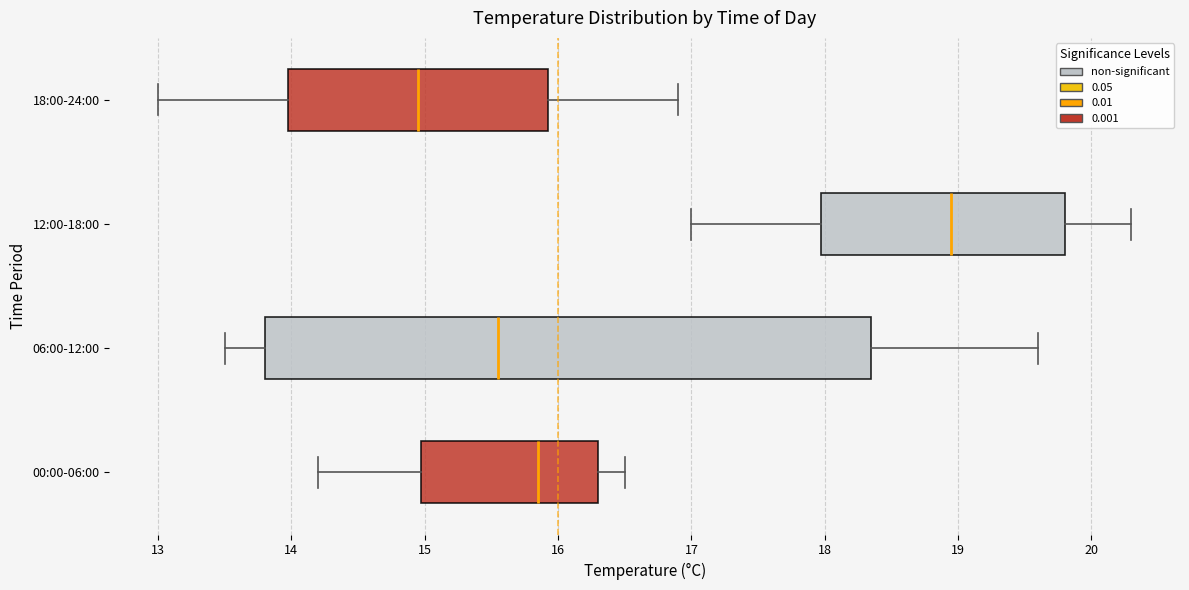

Where does the right whisker of the box for 12:00-18:00 end on the x-axis? The values are not printed on the chart, so give them approximately, as read against the axis.

20.3